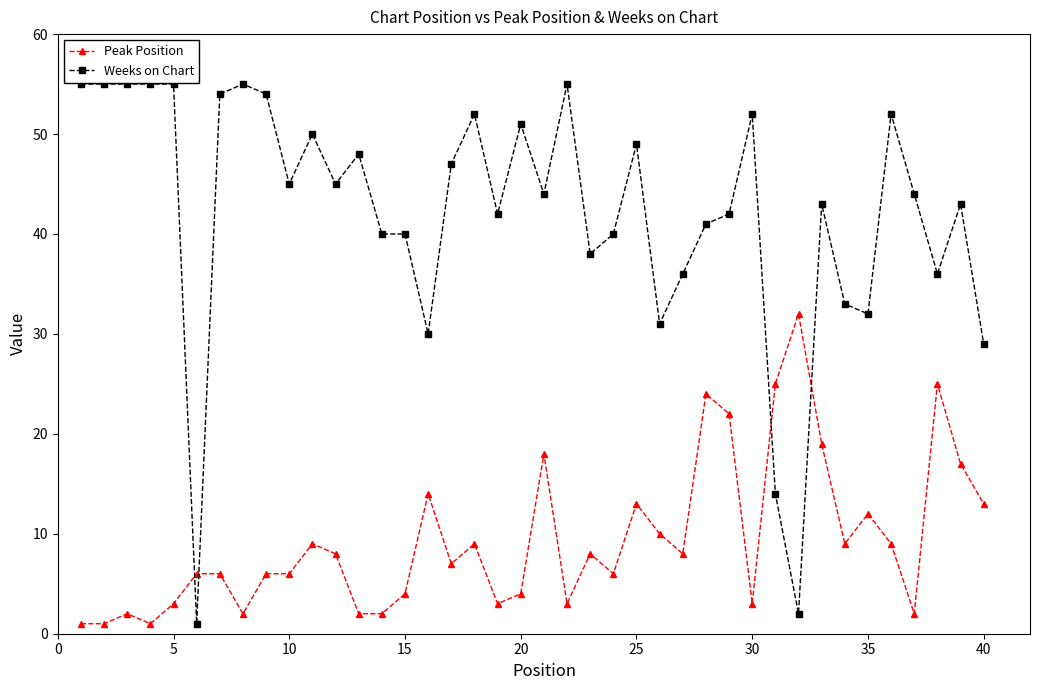

Reading left to right, transcribe all the data shown in this chart.

Peak Position: 1	1	2	1	3	6	6	2	6	6	9	8	2	2	4	14	7	9	3	4	18	3	8	6	13	10	8	24	22	3	25	32	19	9	12	9	2	25	17	13
Weeks on Chart: 55	55	55	55	55	1	54	55	54	45	50	45	48	40	40	30	47	52	42	51	44	55	38	40	49	31	36	41	42	52	14	2	43	33	32	52	44	36	43	29